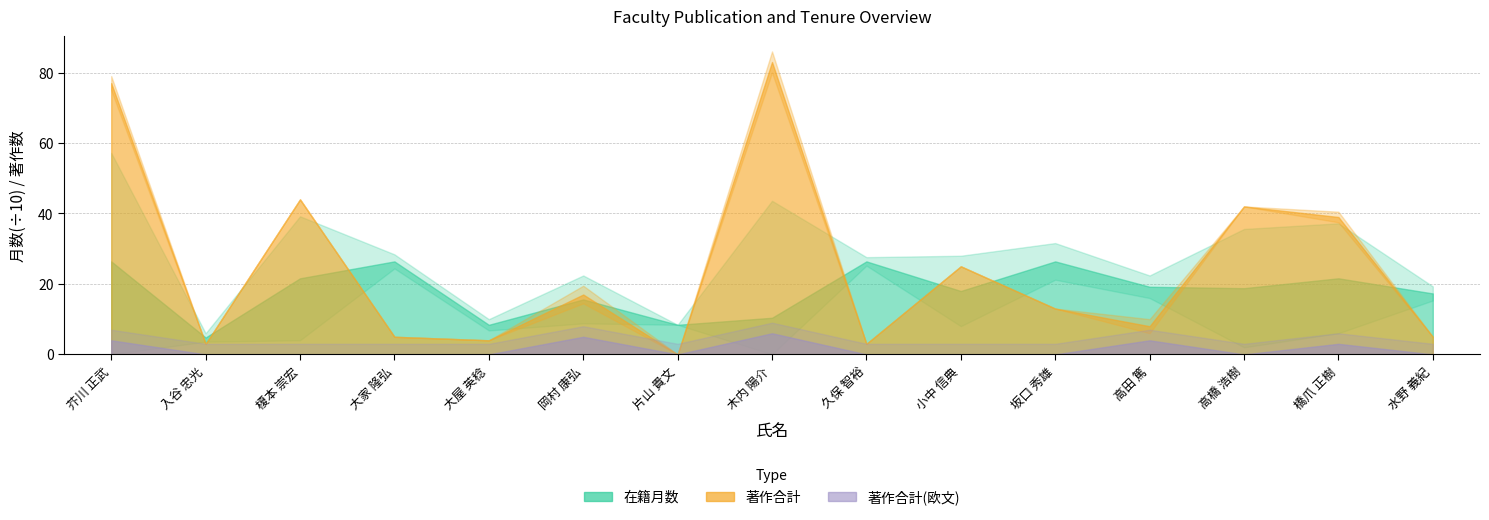

Reading left to right, extract all data points from this chart.

在籍月数: 芥川 正武=264	入谷 忠光=48	榎本 崇宏=216	大家 隆弘=264	大屋 英稔=84	岡村 康弘=156	片山 貴文=84	木内 陽介=104	久保 智裕=264	小中 信典=180	坂口 秀雄=264	高田 篤=192	高橋 浩樹=188	橋爪 正樹=216	水野 義紀=173
著作合計: 芥川 正武=77	入谷 忠光=3	榎本 崇宏=44	大家 隆弘=5	大屋 英稔=4	岡村 康弘=17	片山 貴文=0	木内 陽介=83	久保 智裕=3	小中 信典=25	坂口 秀雄=13	高田 篤=8	高橋 浩樹=42	橋爪 正樹=39	水野 義紀=5
著作合計(欧文): 芥川 正武=4	入谷 忠光=0	榎本 崇宏=0	大家 隆弘=0	大屋 英稔=0	岡村 康弘=5	片山 貴文=0	木内 陽介=6	久保 智裕=0	小中 信典=0	坂口 秀雄=0	高田 篤=4	高橋 浩樹=0	橋爪 正樹=3	水野 義紀=0